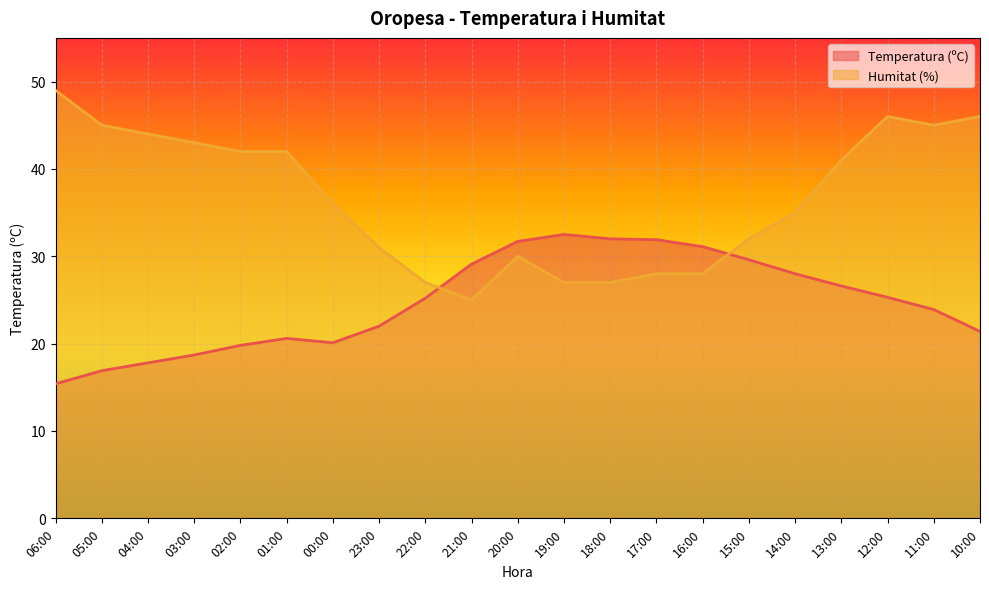

After their last crossing, which series has the higher values: Humitat (%) or Temperatura (ºC)?

Humitat (%)